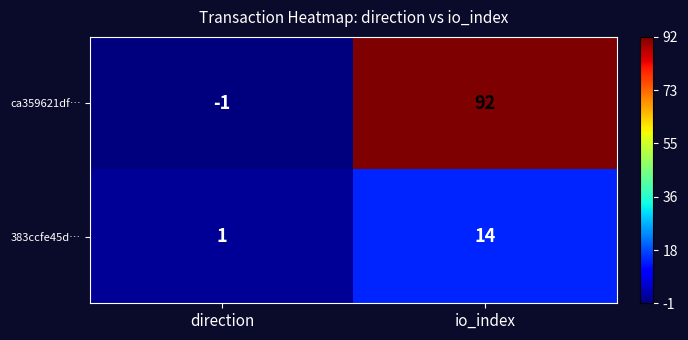

Reading left to right, transcribe all the data shown in this chart.

ca359621df…: -1	92
383ccfe45d…: 1	14